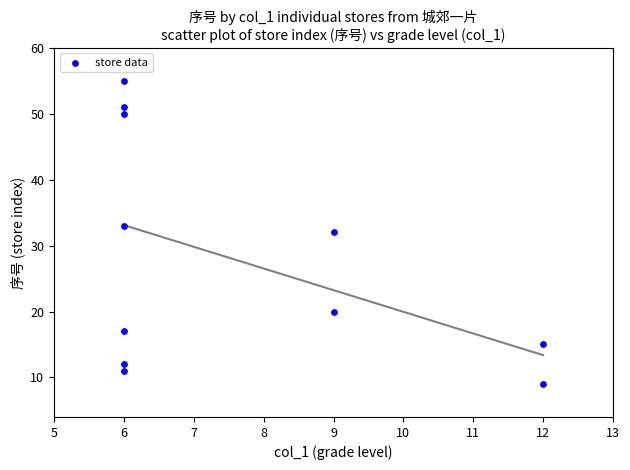

What is the range of X values (max minus min)?

6